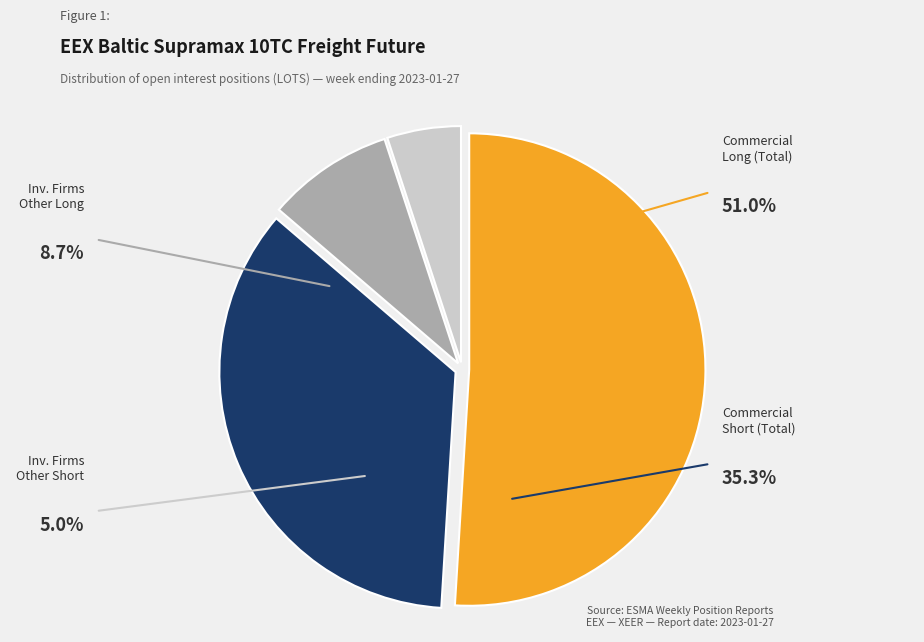

Combined, do Investment Firms
Other Long and Investment Firms
Other Short account for over 50%?

No